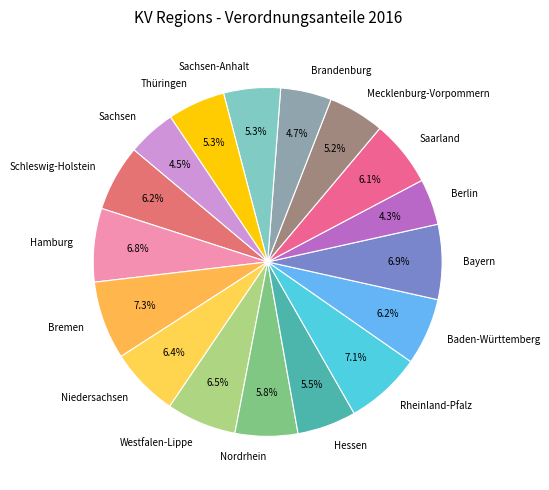

Is there any slice that represents more than half of the pie?

No